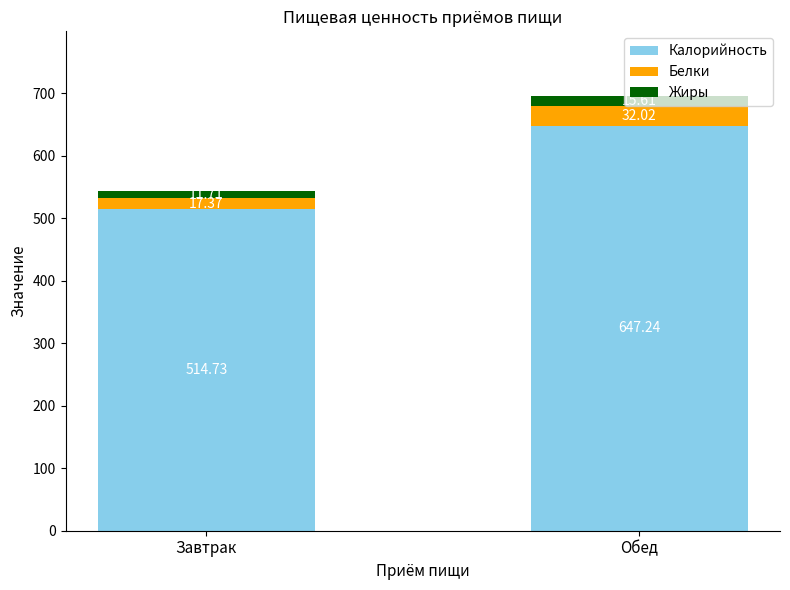

What is the approximate value of Калорийность at Завтрак?

514.7